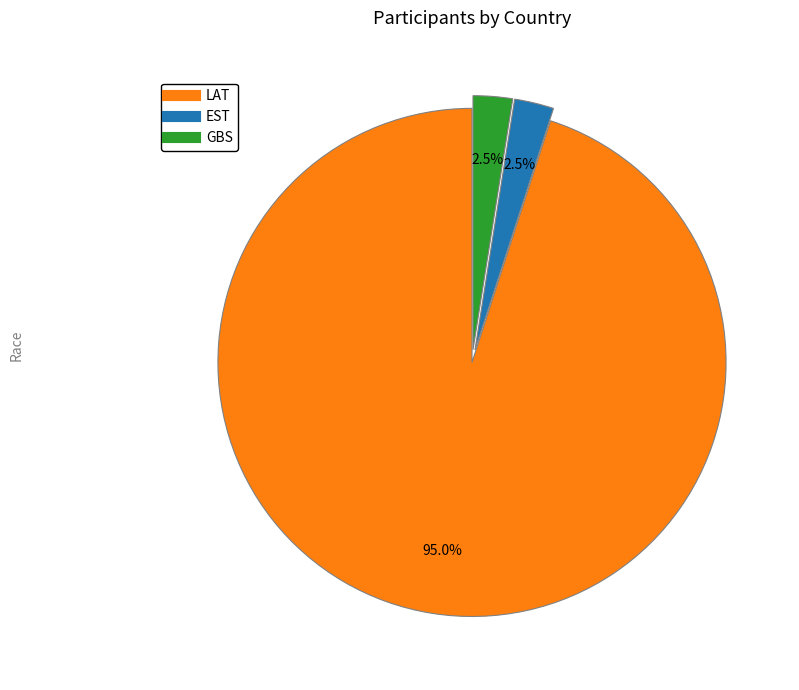

To the nearest percent, what is the average slice percentage?

33%